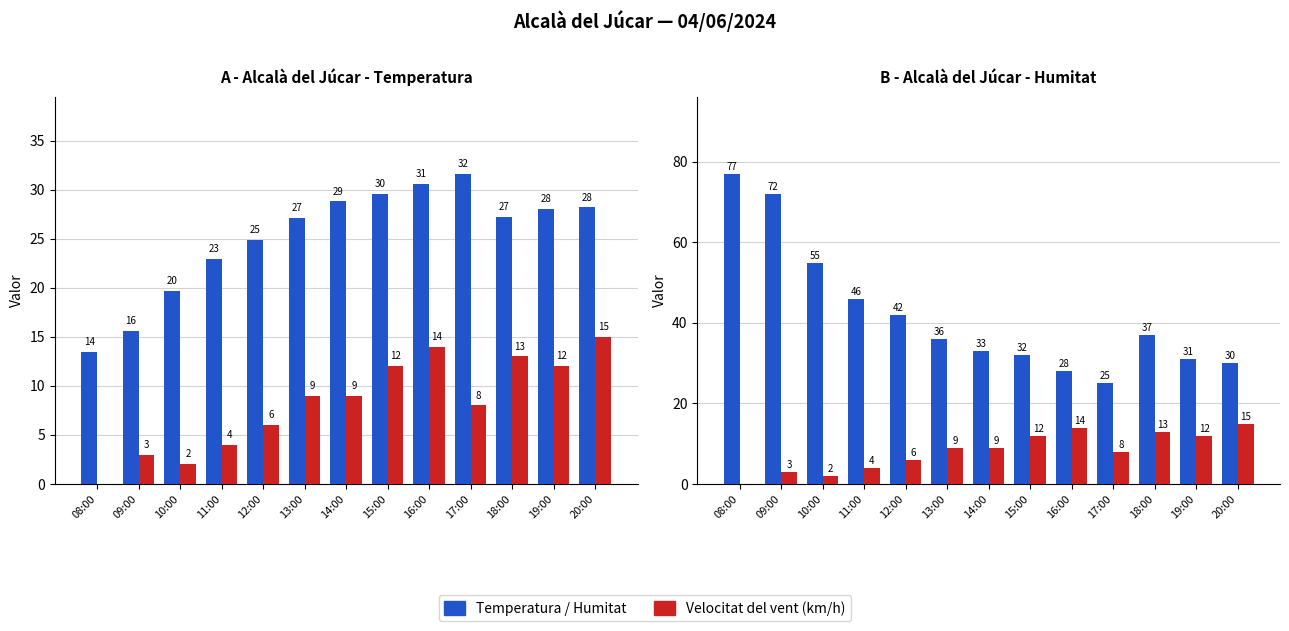

At which label does Temperatura (°C) reach its peak?

17:00